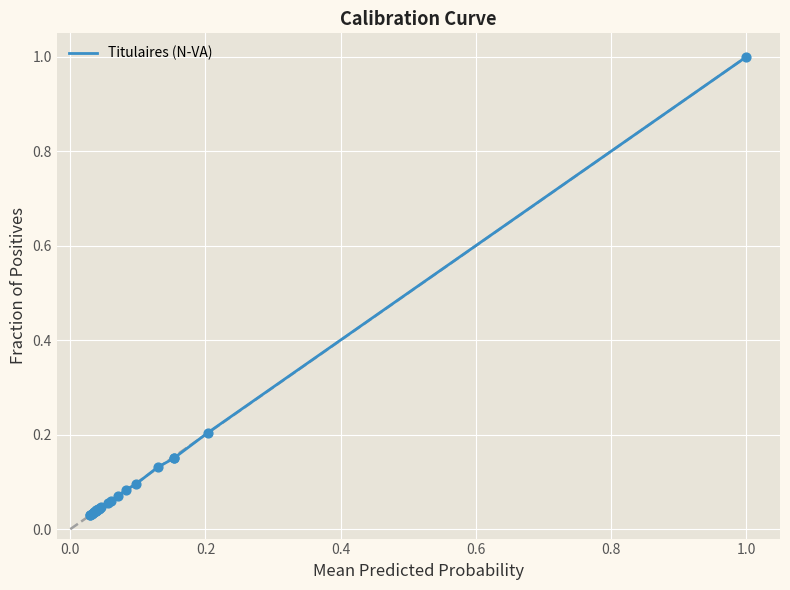

What is the difference between the maximum and minimum values?

1.0